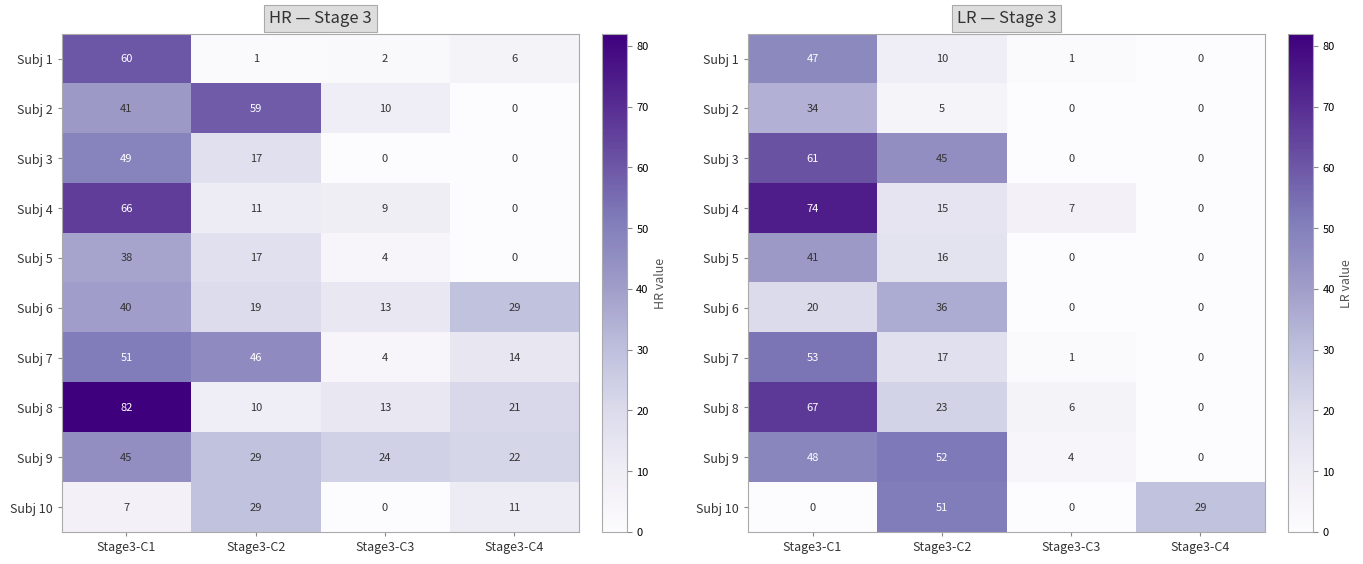

At which category is the sum across all series the highest?

Stage3-C1